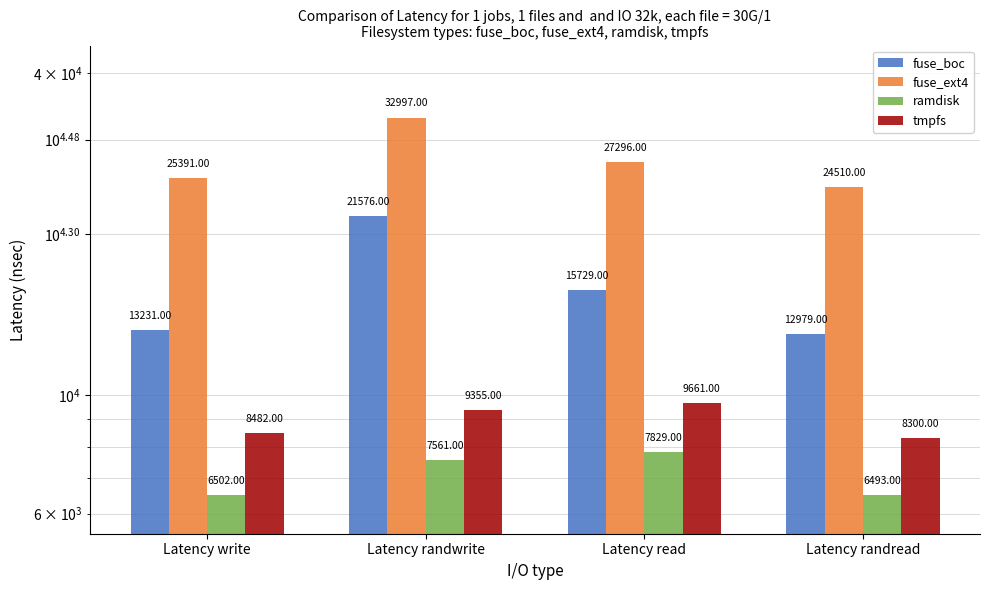

True or false: tmpfs has a value of 9661 at Latency read.

True